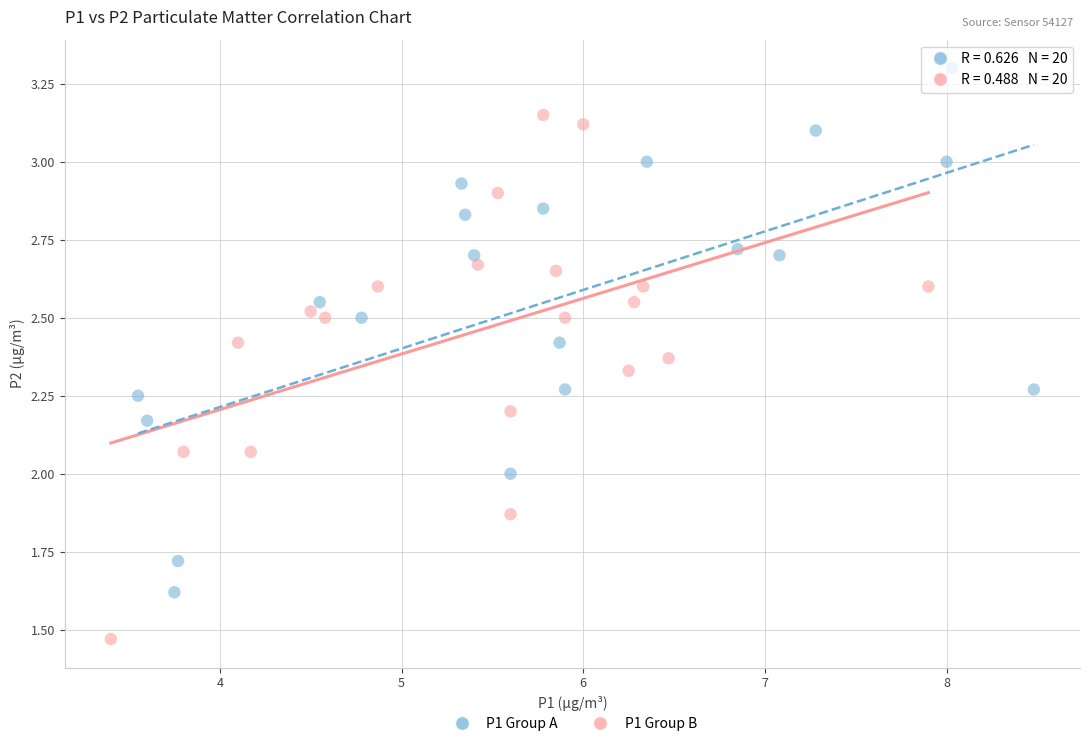

Which series reaches the maximum Y coordinate?

P1 Group A